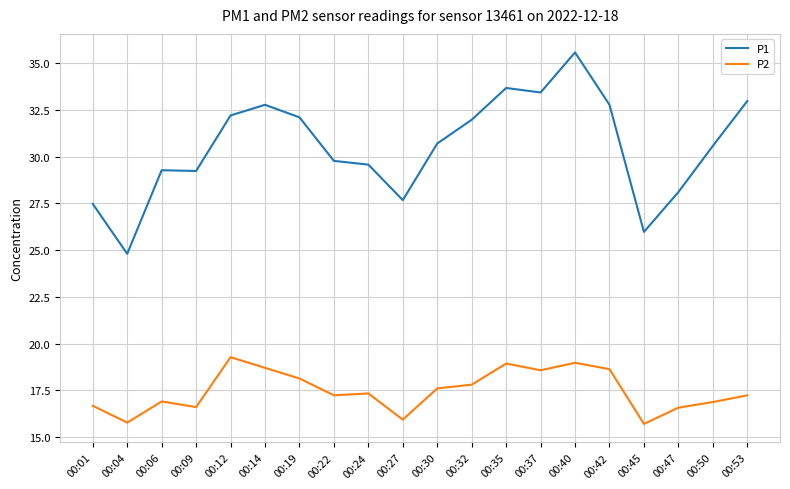

True or false: P2 has a value of 16.9 at 00:50.

True